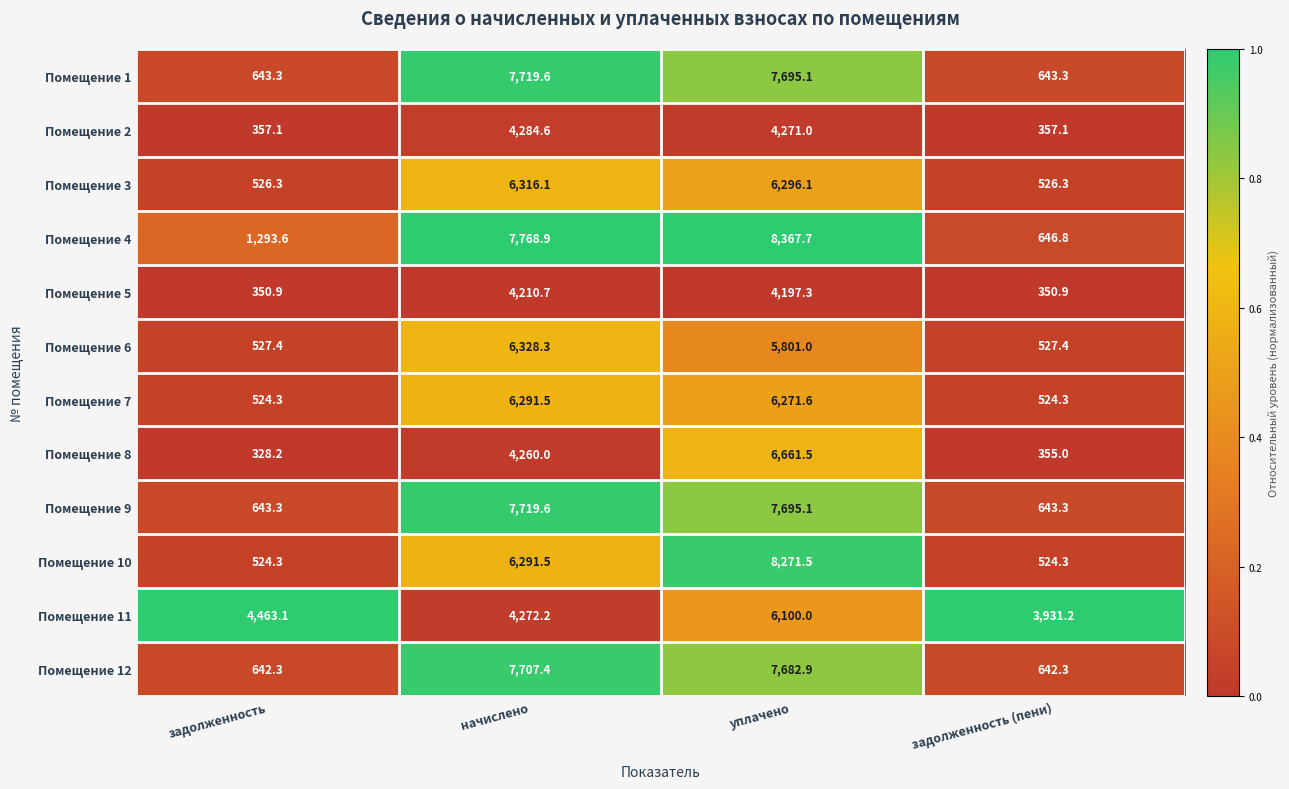

Is the value of Помещение 6 at задолженность greater than the value of Помещение 5 at задолженность?

Yes